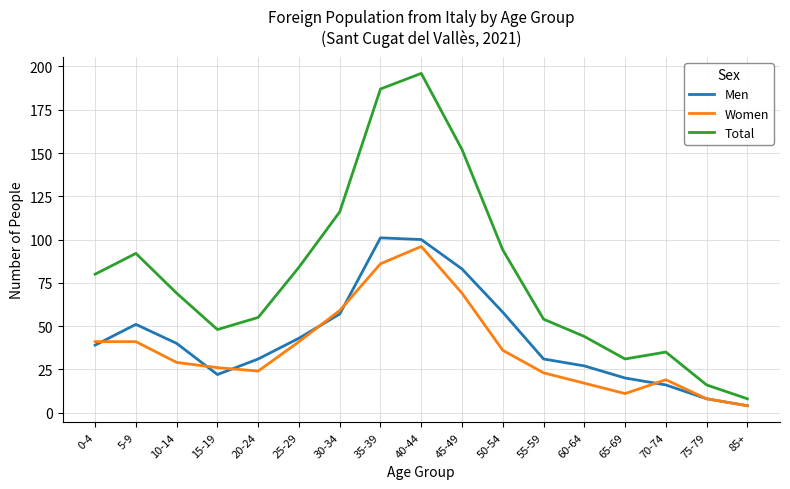

What is the maximum value for Women?

96